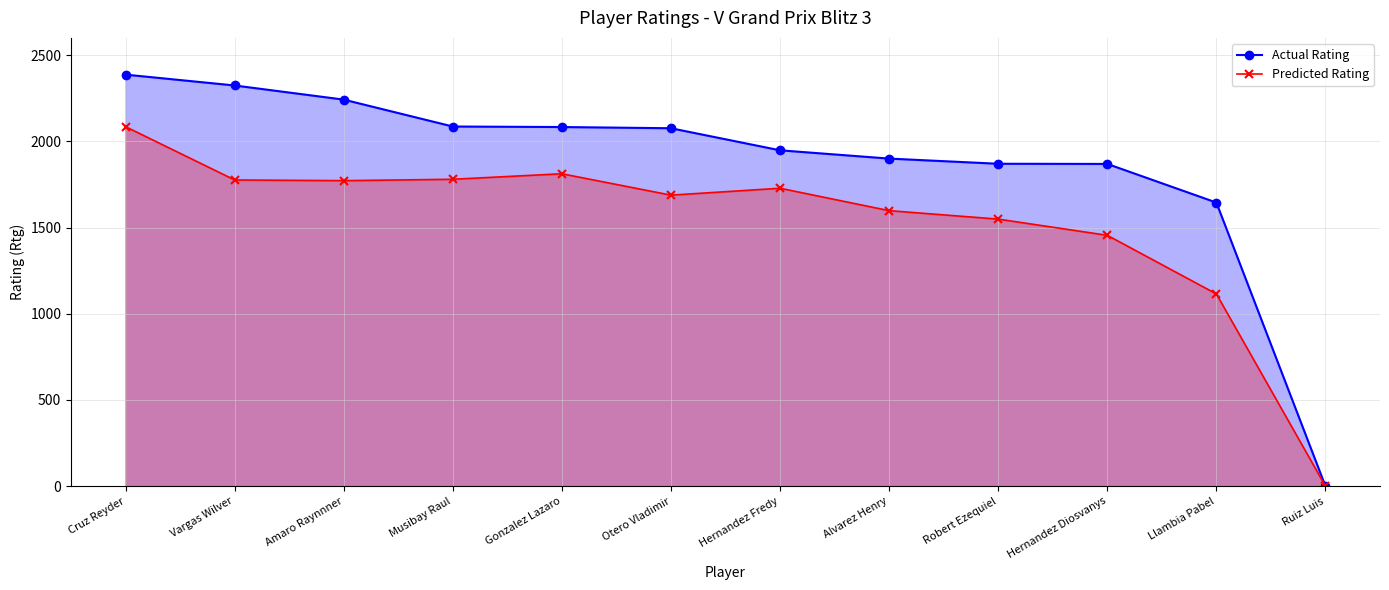

How many interior local valleys does the Predicted Rating series have?

2